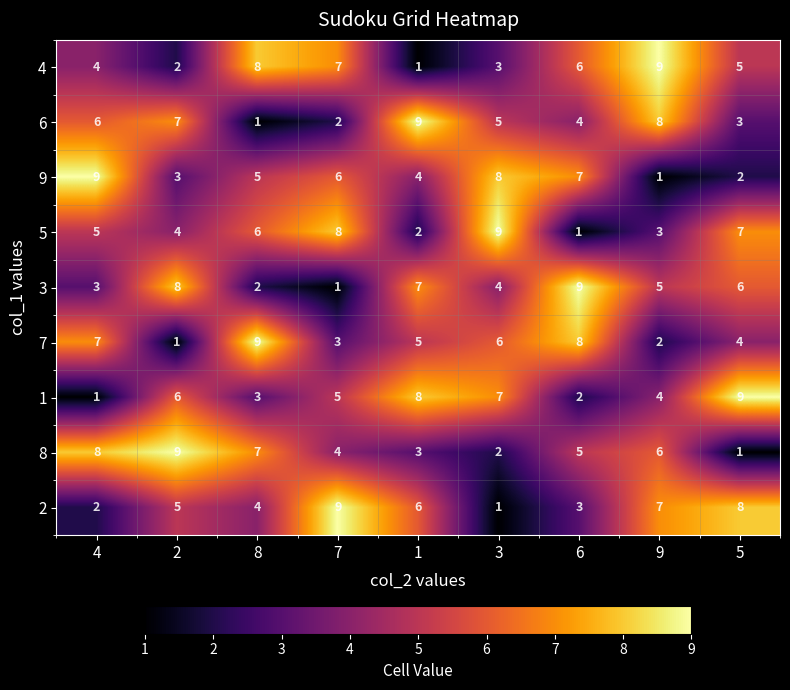

True or false: 8 has a value of 7 at 8.

True